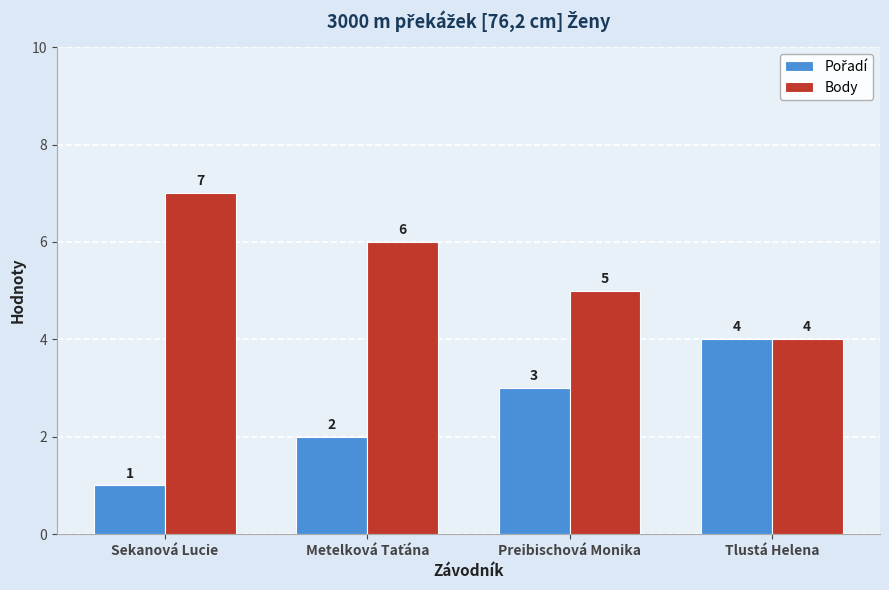

At which category does the chart reach its minimum across all series?

Sekanová Lucie